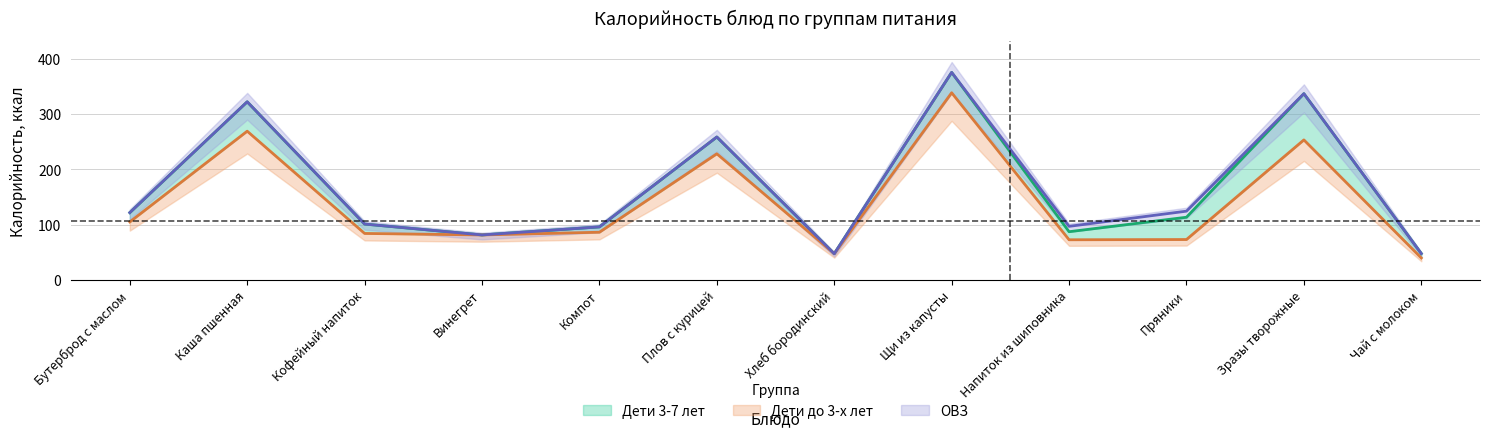

At which label does Дети 3-7 лет reach its minimum?

Хлеб бородинский